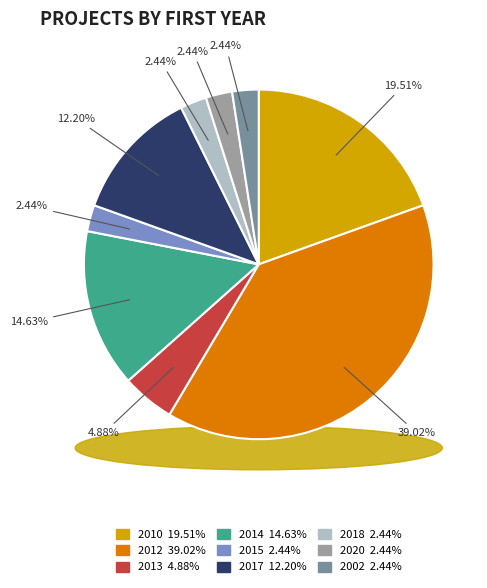

Between 2002 and 2020, which is larger?

2002